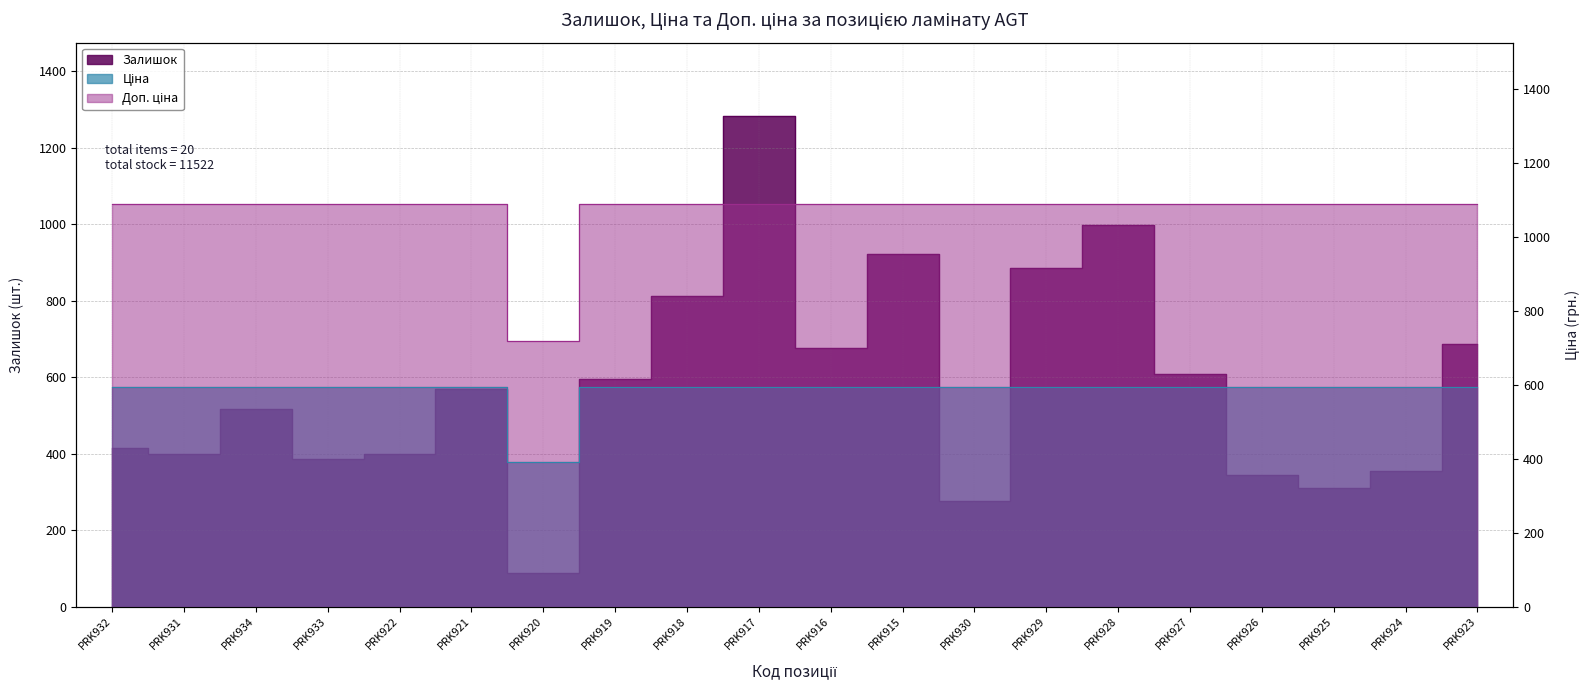

Is the value of Доп. ціна at PRK928 greater than the value of Залишок at PRK928?

Yes